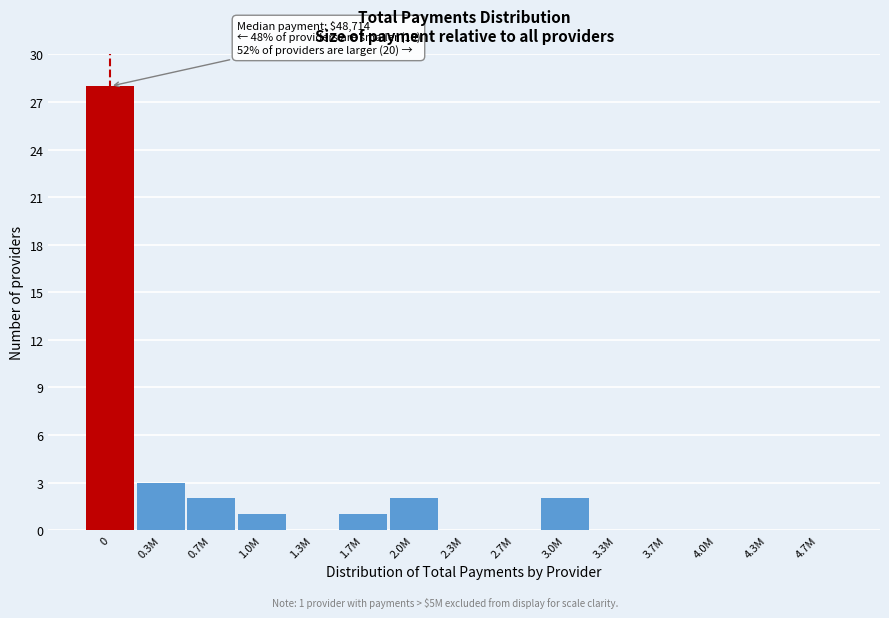

Reading left to right, transcribe all the data shown in this chart.

0=28	0.3M=3	0.7M=2	1.0M=1	1.3M=0	1.7M=1	2.0M=2	2.3M=0	2.7M=0	3.0M=2	3.3M=0	3.7M=0	4.0M=0	4.3M=0	4.7M=0